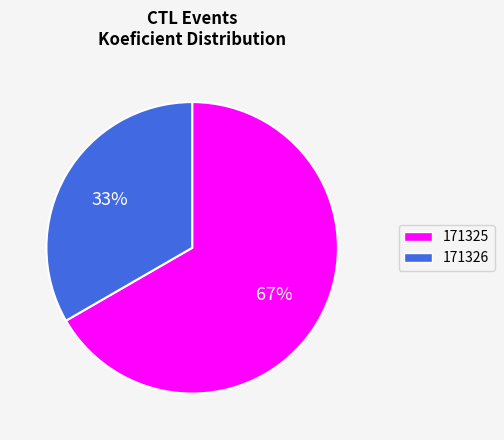

Is there any slice that represents more than half of the pie?

Yes